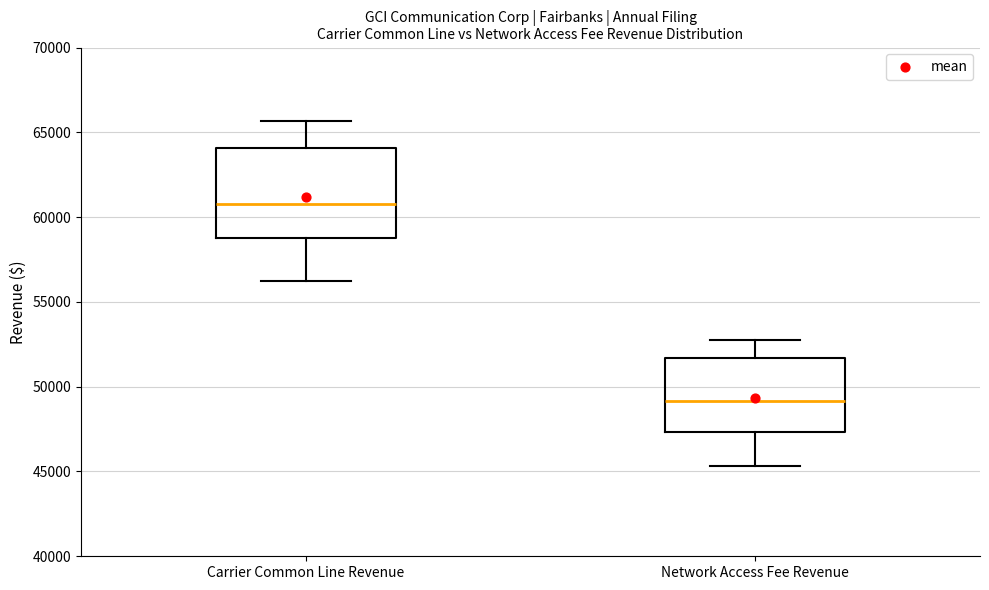

Comparing the boxes themselves (not the whiskers), which one is the tallest?

Carrier Common Line Revenue